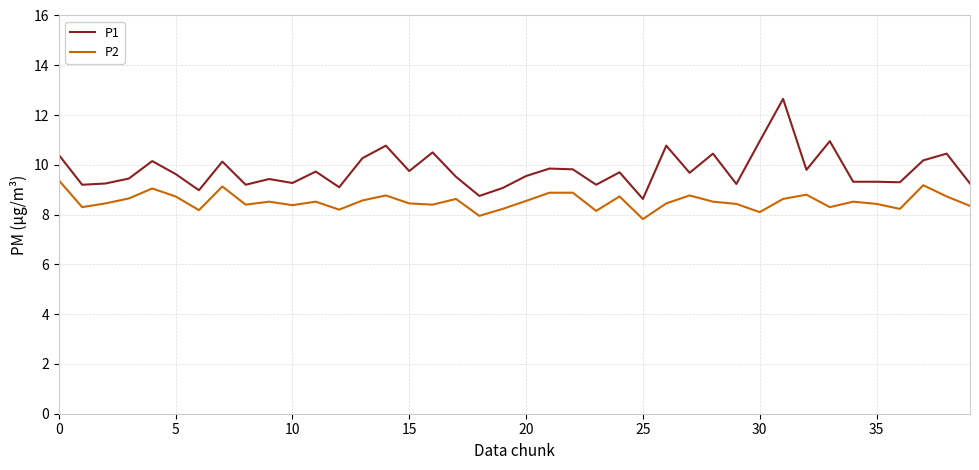

How many lines are shown in the chart?

2